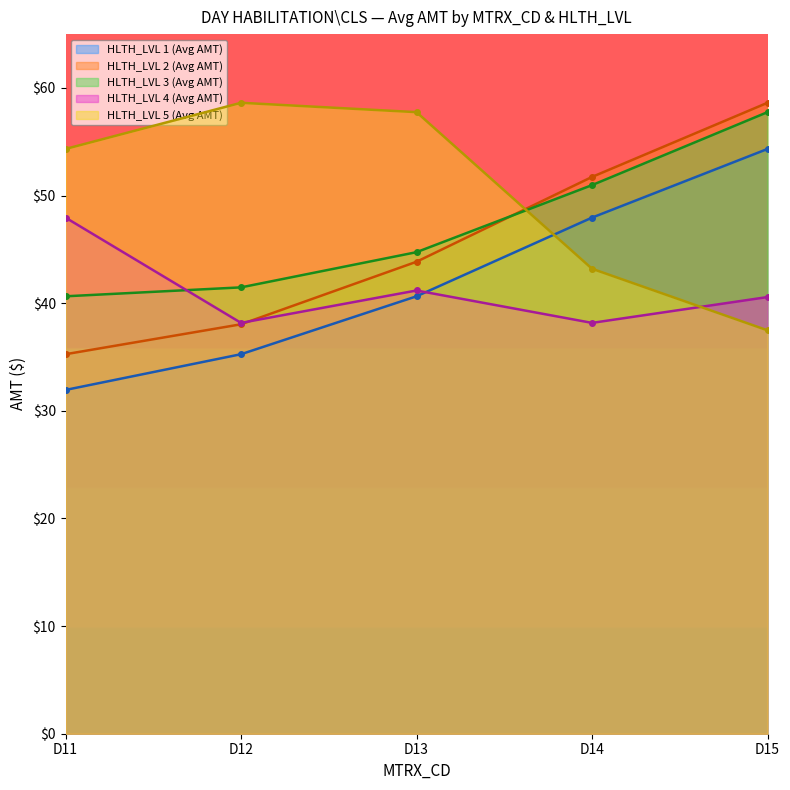

List the series in order of their peak value, highest first.

HLTH_LVL 2 (Avg AMT), HLTH_LVL 5 (Avg AMT), HLTH_LVL 3 (Avg AMT), HLTH_LVL 1 (Avg AMT), HLTH_LVL 4 (Avg AMT)